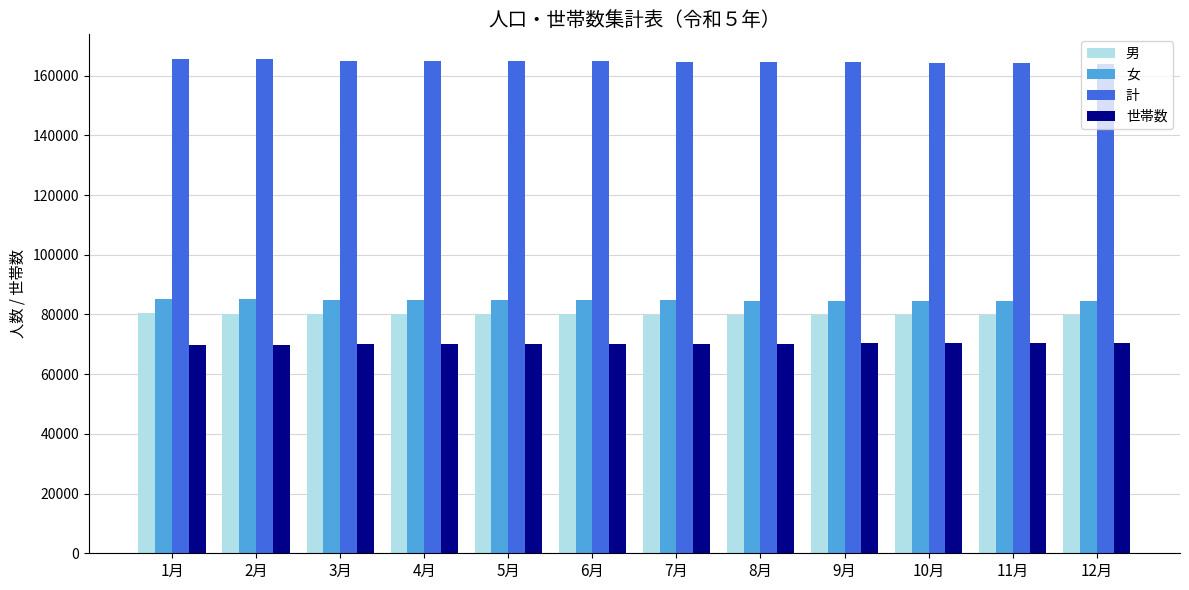

What is the label of the 6th bar from the right?

7月